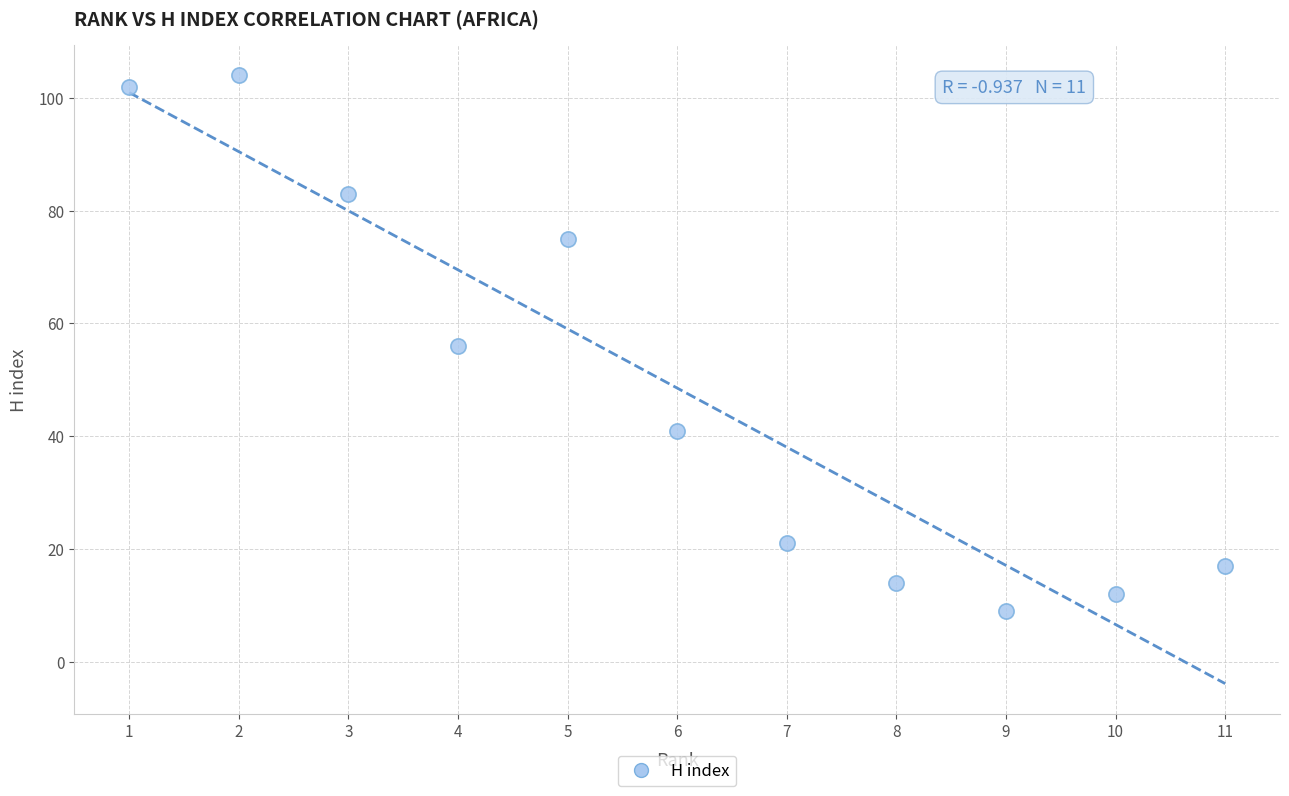

What is the range of X values (max minus min)?

10